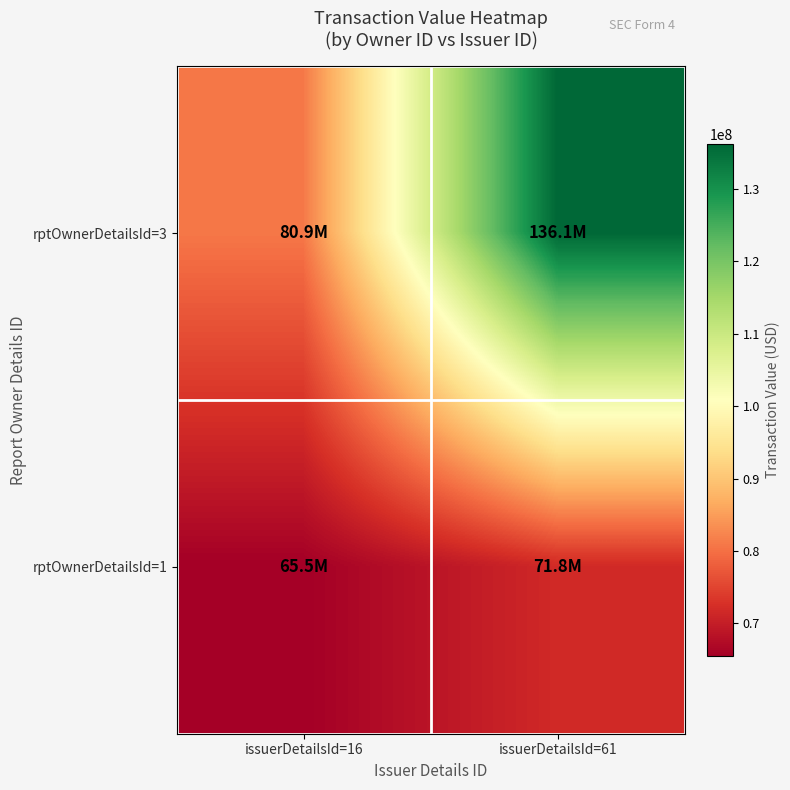

Reading right to left, extract all data points from this chart.

rptOwnerDetailsId=3: issuerDetailsId=61=136147335	issuerDetailsId=16=80913320
rptOwnerDetailsId=1: issuerDetailsId=61=71785000	issuerDetailsId=16=65528140